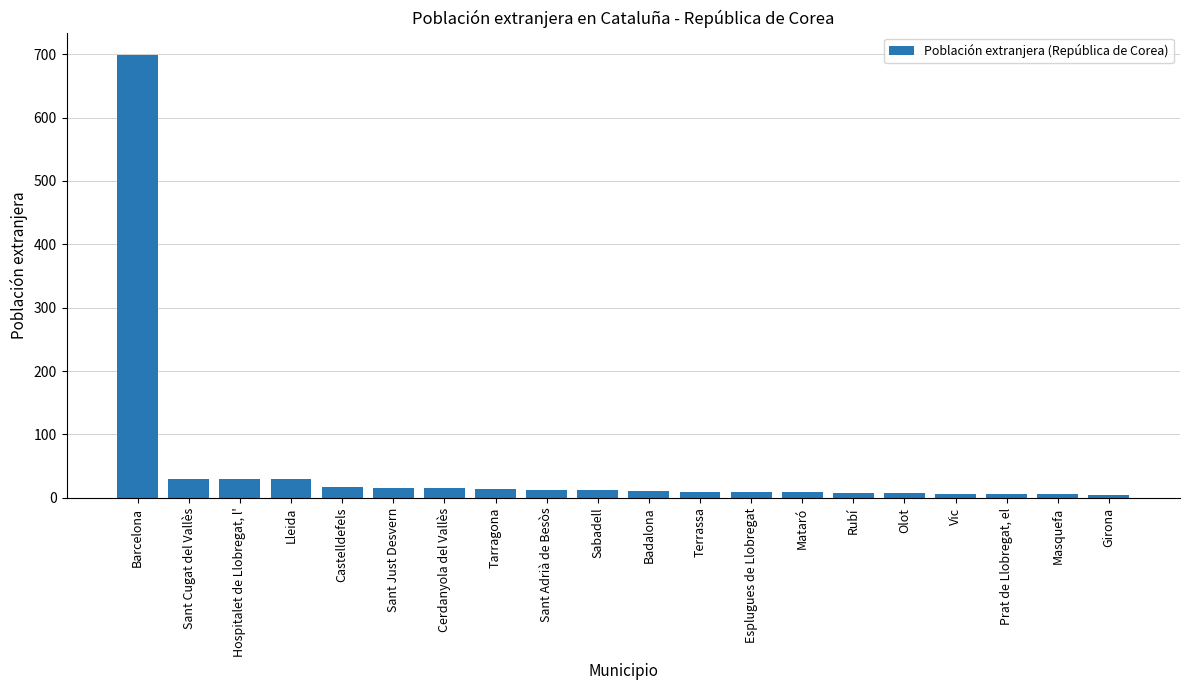

Which has a higher value, Lleida or Badalona?

Lleida